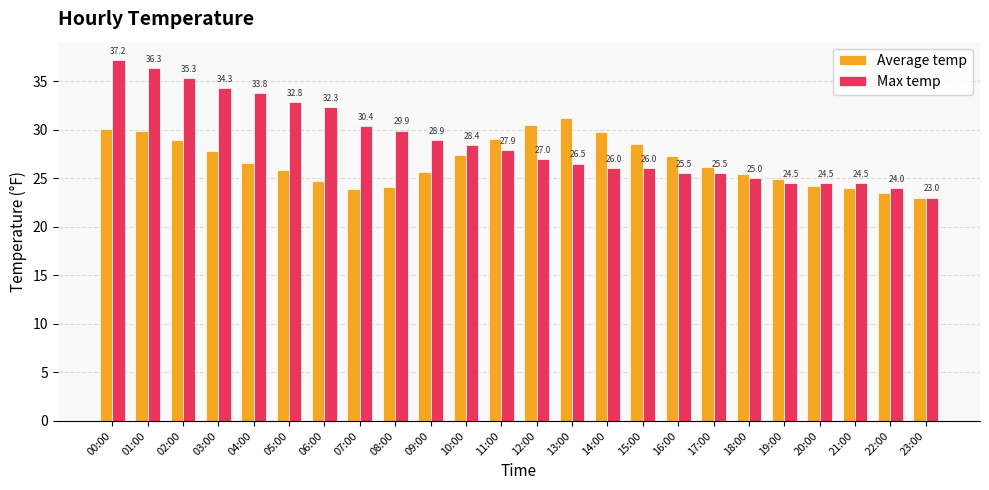

The Max temp series shows 14.3 at 19:00. True or false?

False